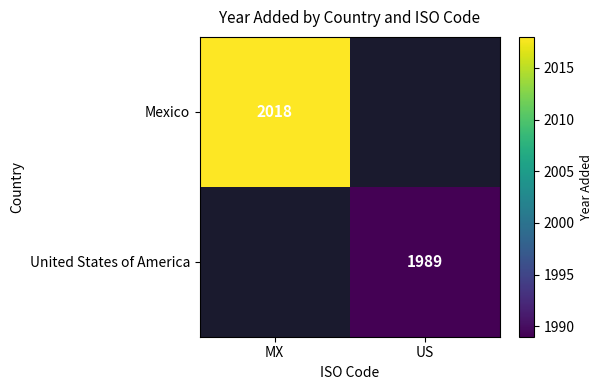

True or false: United States of America has a value of 3005 at US.

False